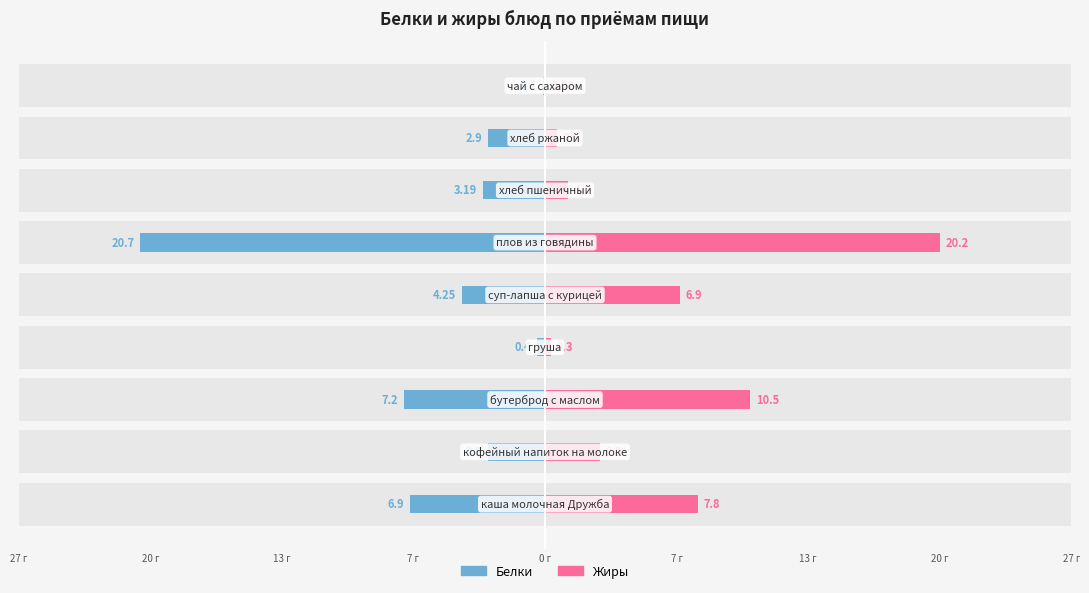

What is the value of the Жиры bar at the 1st from the left?

7.8